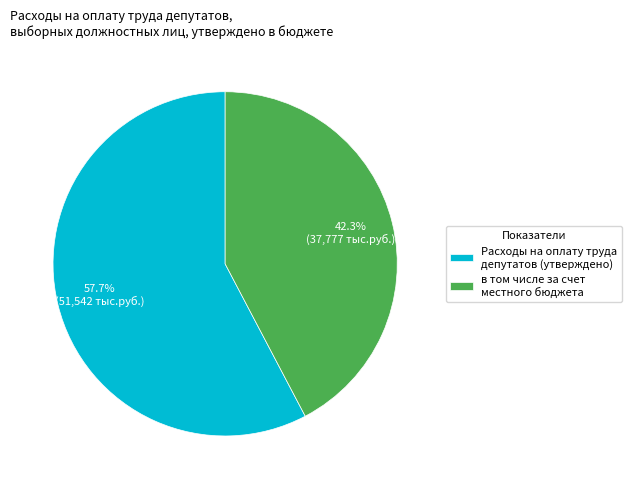

Combined, what portion of the pie is в том числе за счет местного бюджета and Расходы на оплату труда депутатов (утверждено)?

100.0%